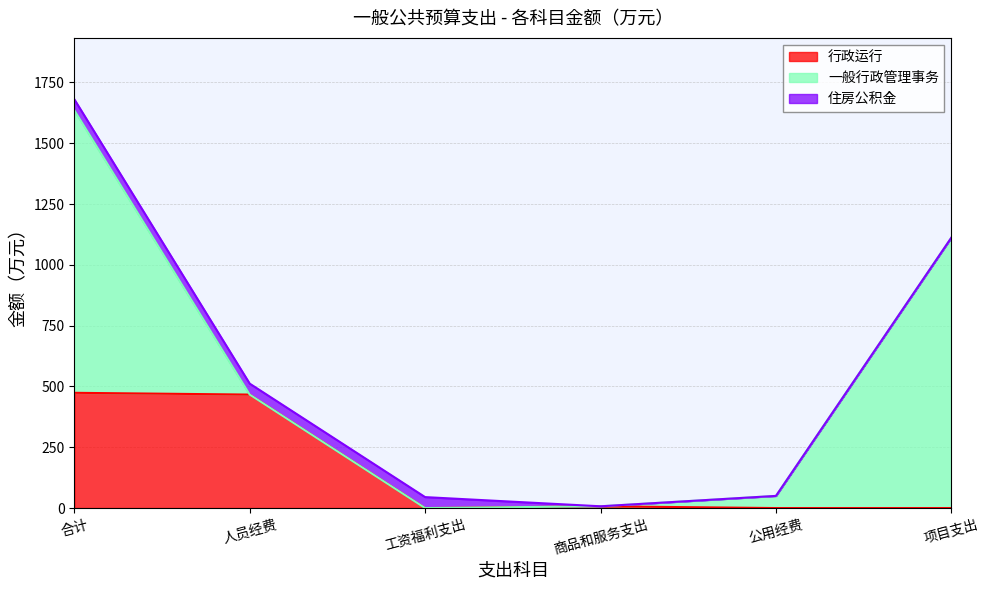

Reading left to right, transcribe all the data shown in this chart.

行政运行: 合计=473.8	人员经费=466.5	工资福利支出=0.0	商品和服务支出=7.3	公用经费=0.0	项目支出=0.0
一般行政管理事务: 合计=1162.0	人员经费=0.0	工资福利支出=0.0	商品和服务支出=0.0	公用经费=50.0	项目支出=1112.0
住房公积金: 合计=45.0	人员经费=45.0	工资福利支出=45.0	商品和服务支出=0.0	公用经费=0.0	项目支出=0.0